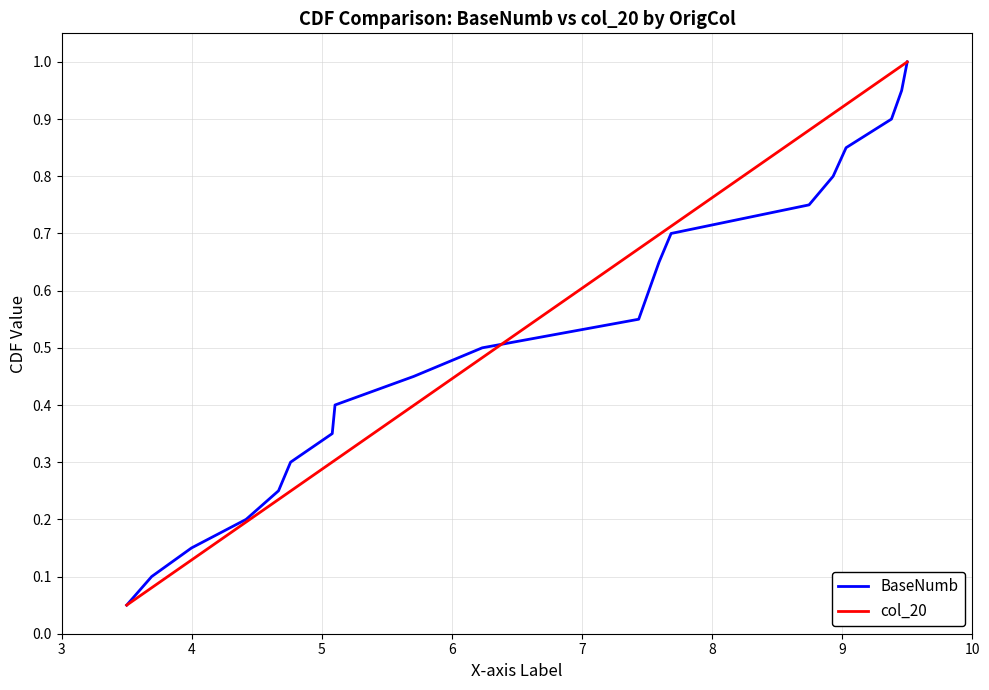

What is the highest value of the BaseNumb series?

1.0